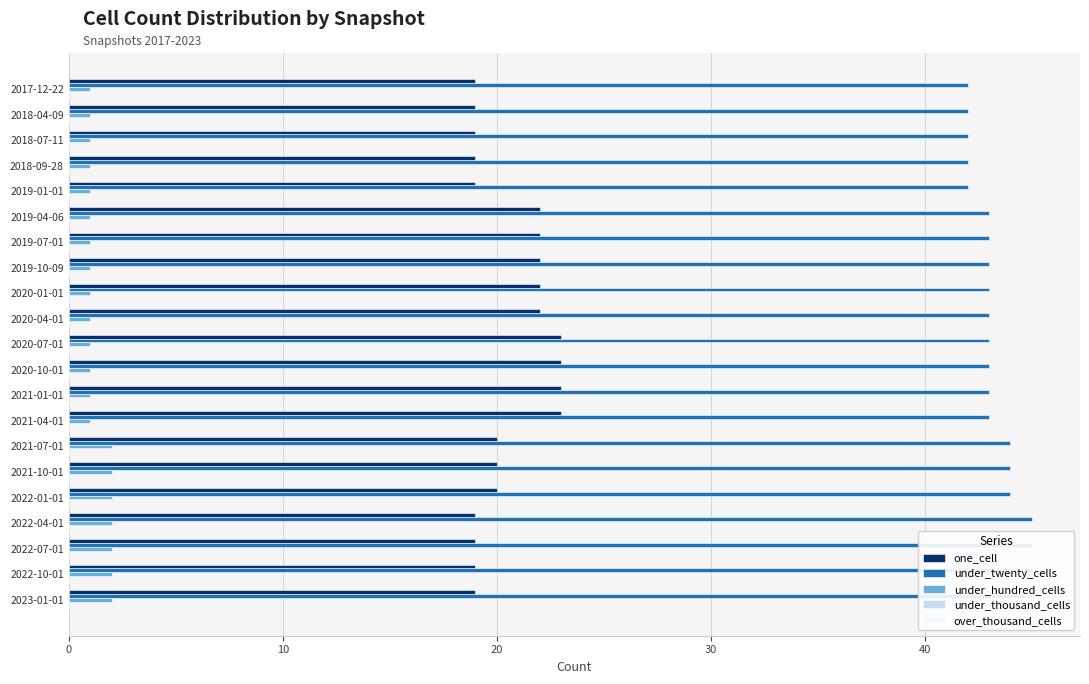

The over_thousand_cells series shows 0.1 at 0. True or false?

True